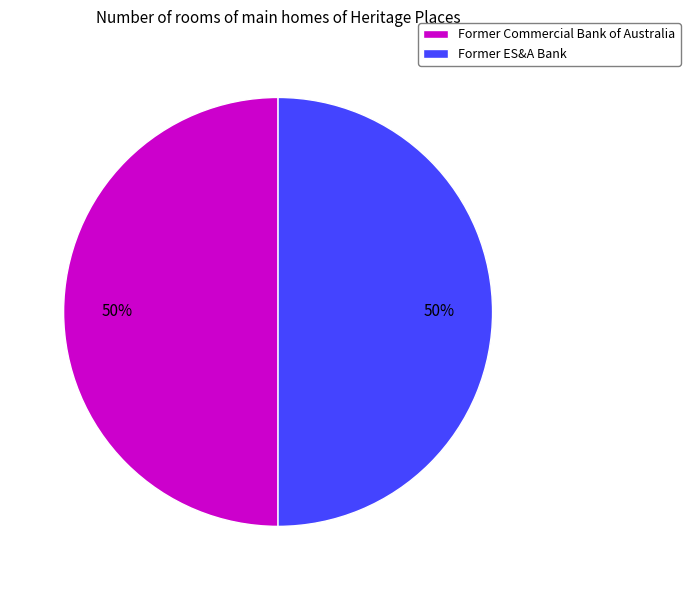

Approximately how many times larger is the value at Former ES&A Bank compared to Former Commercial Bank of Australia?

1.0